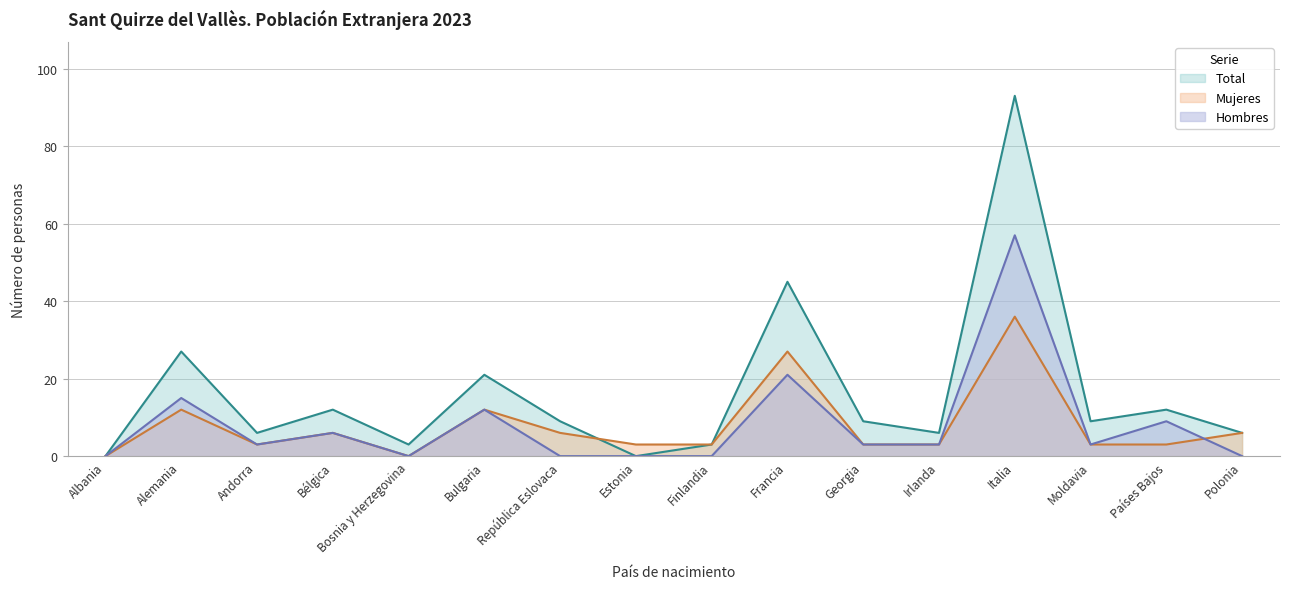

What is the label of the 4th point from the left?

Bélgica